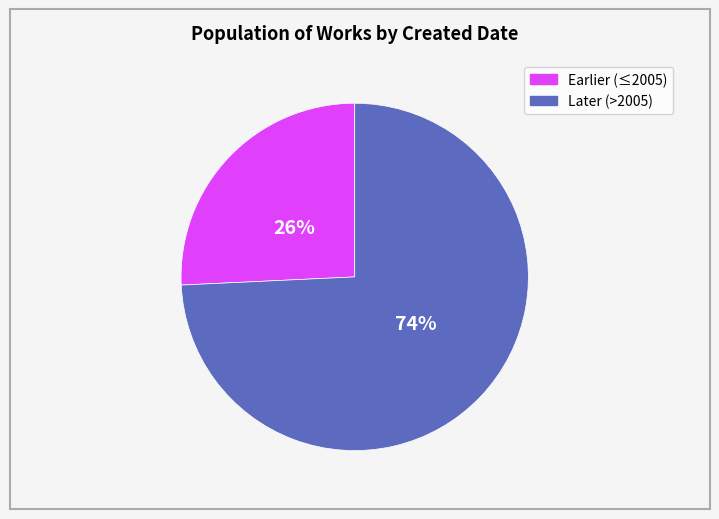

Does any single category account for the majority?

Yes